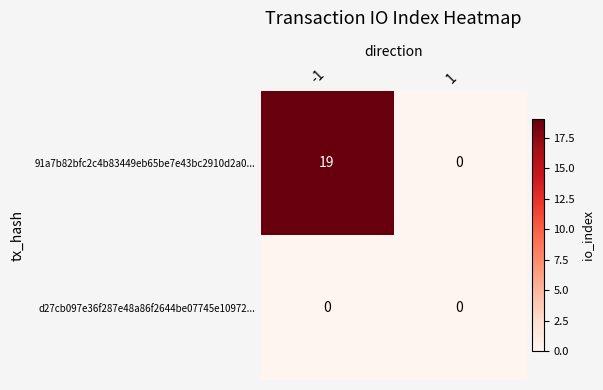

At -1, list the series in order from smallest to largest.

d27cb097e36f287e48a86f2644be07745e10972..., 91a7b82bfc2c4b83449eb65be7e43bc2910d2a0...